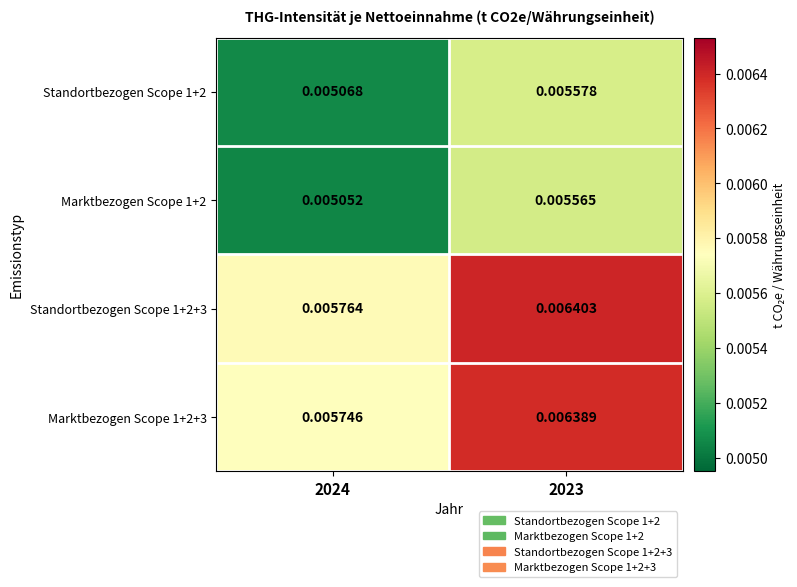

Which label corresponds to the smallest value in the chart?

2024